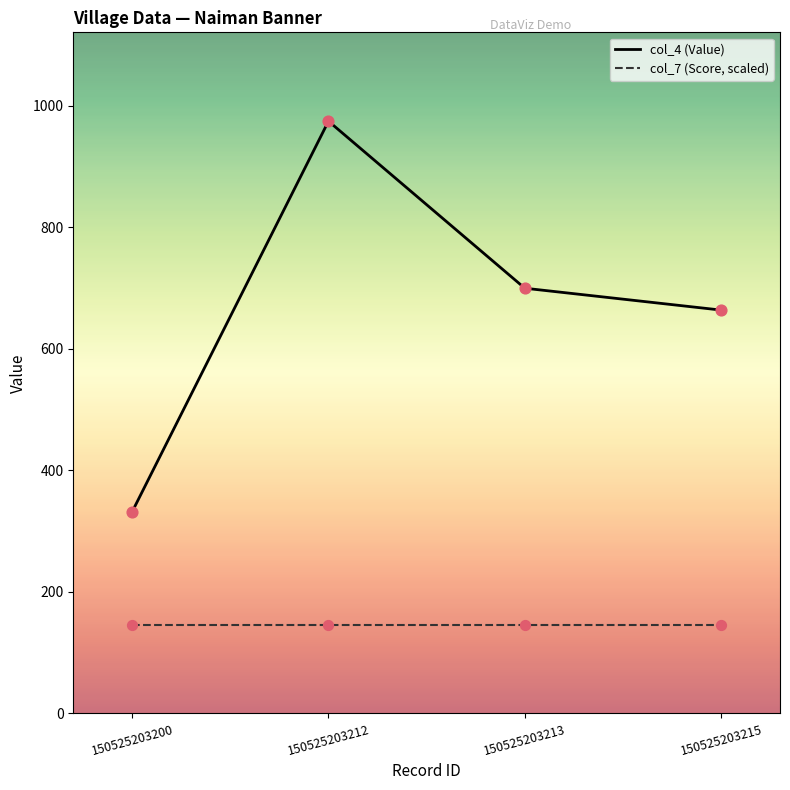

Which series has the widest spread of values?

col_4 (Value)